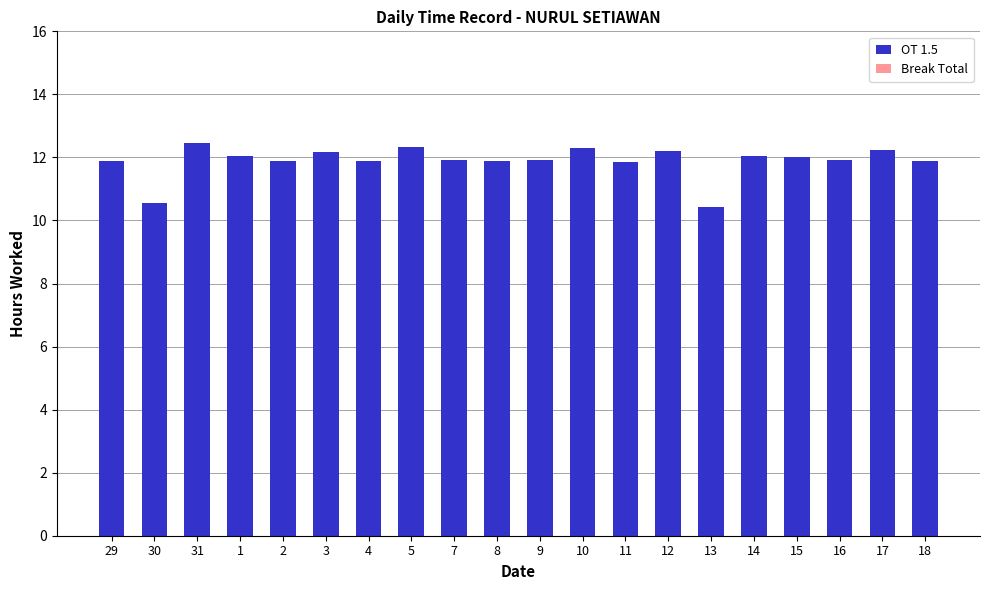

Approximately how many times larger is the value at 30 compared to 15?

0.9